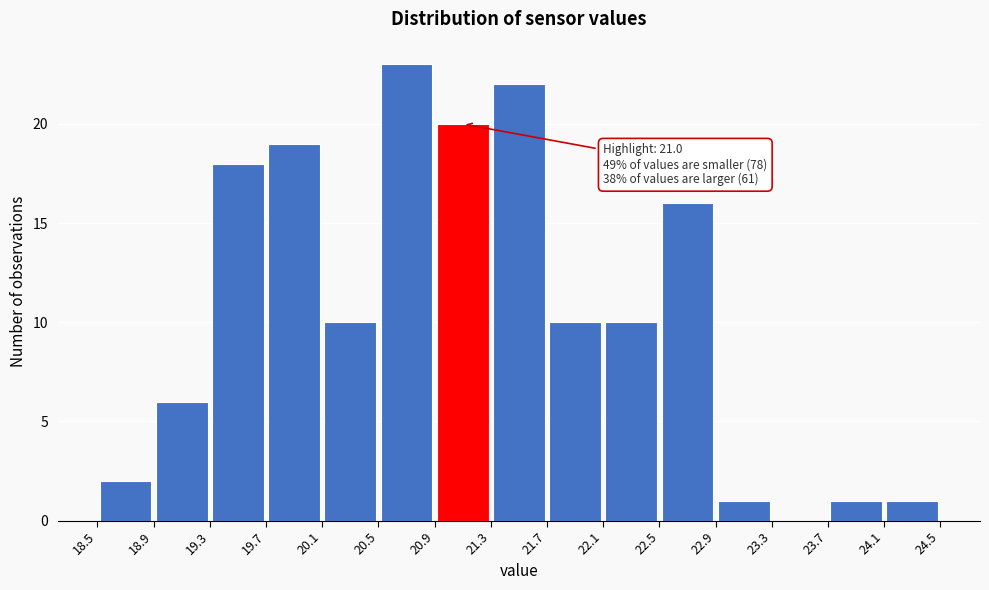

Over which range of the x-axis is the bar tallest?

20.5 to 20.9